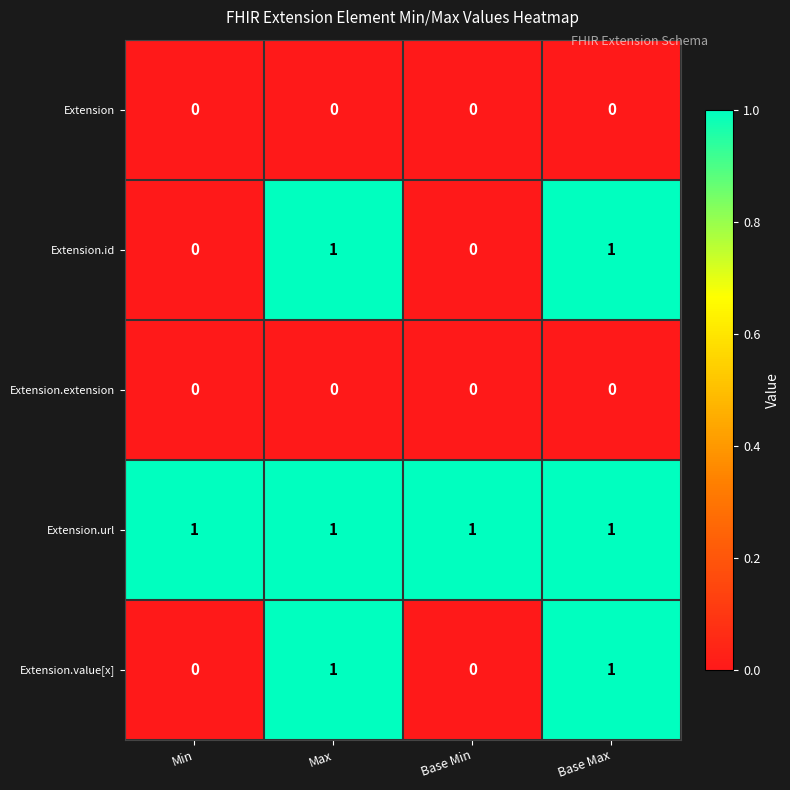

At how many categories does at least one series exceed 0?

4